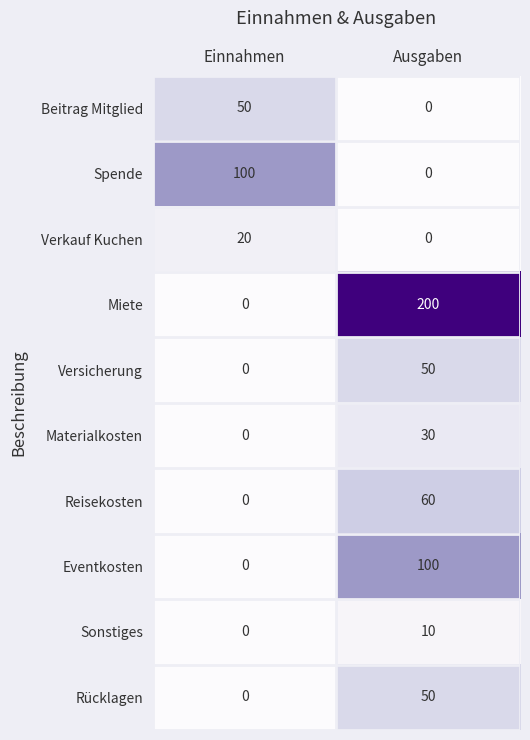

Which series has the largest total across all categories?

Miete